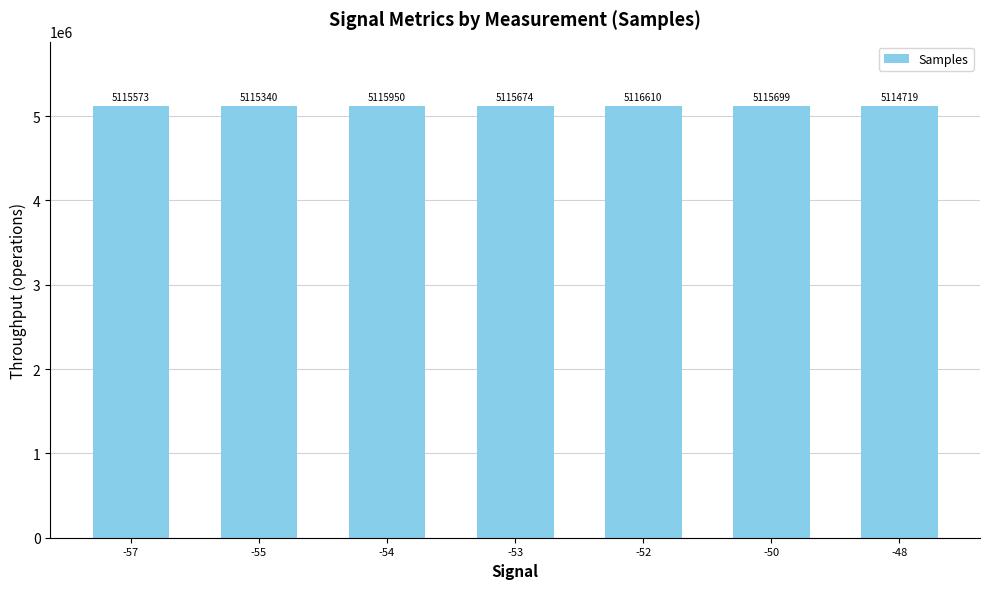

List the labels in order of value, largest first.

-52, -54, -50, -53, -57, -55, -48